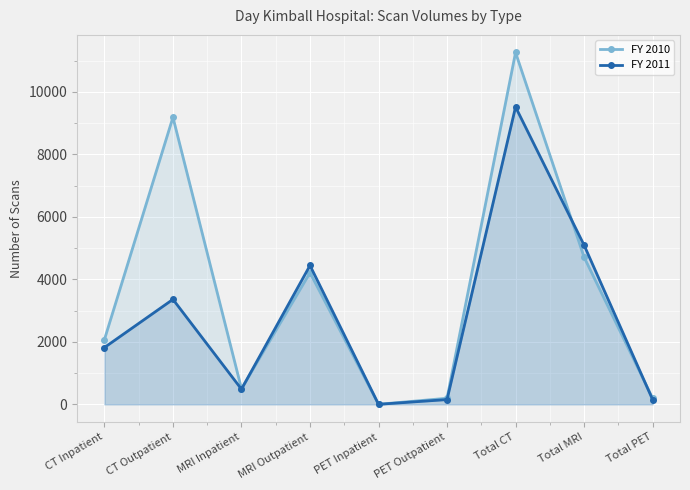

What is the sum of all FY 2010 values?

32332